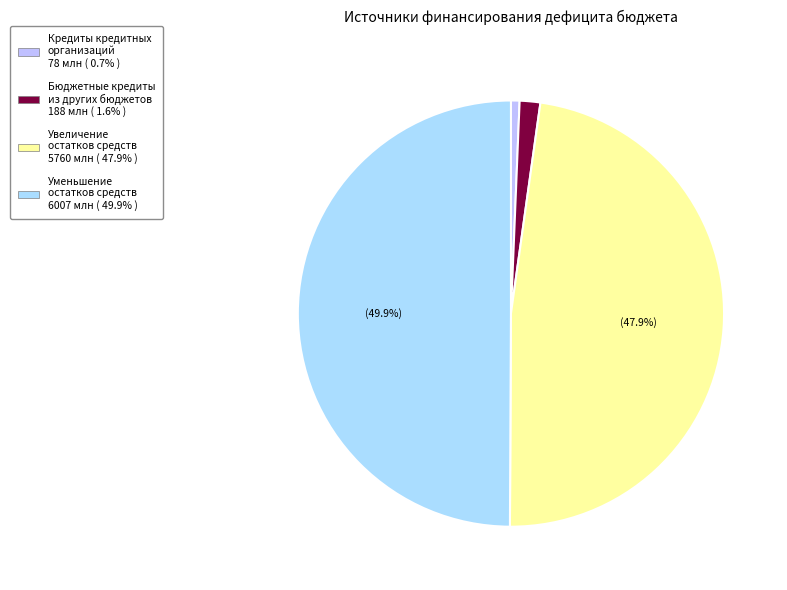

How many slices are in this pie chart?

4